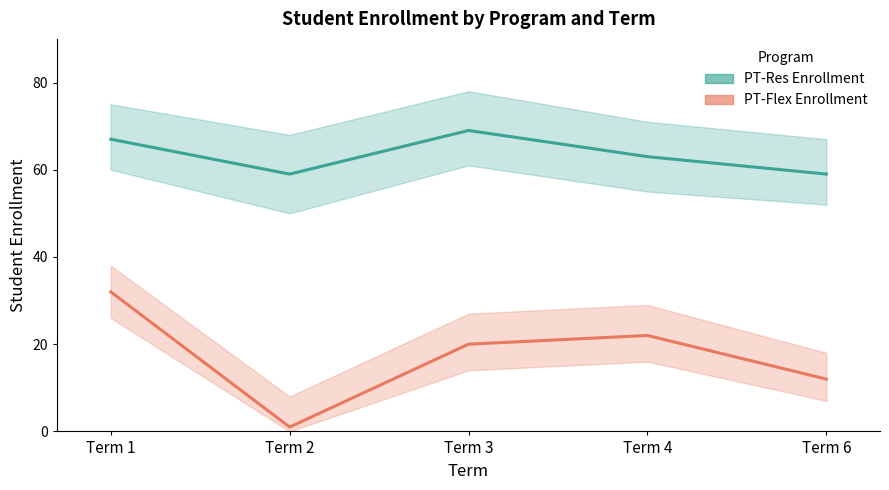

The value of PT-Res Enrollment at Term 6 is 23. True or false?

False